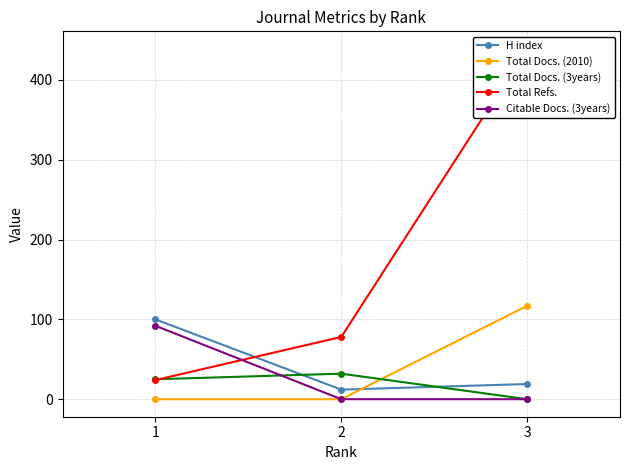

Which category has the lowest value in the Citable Docs. (3years) series?

2